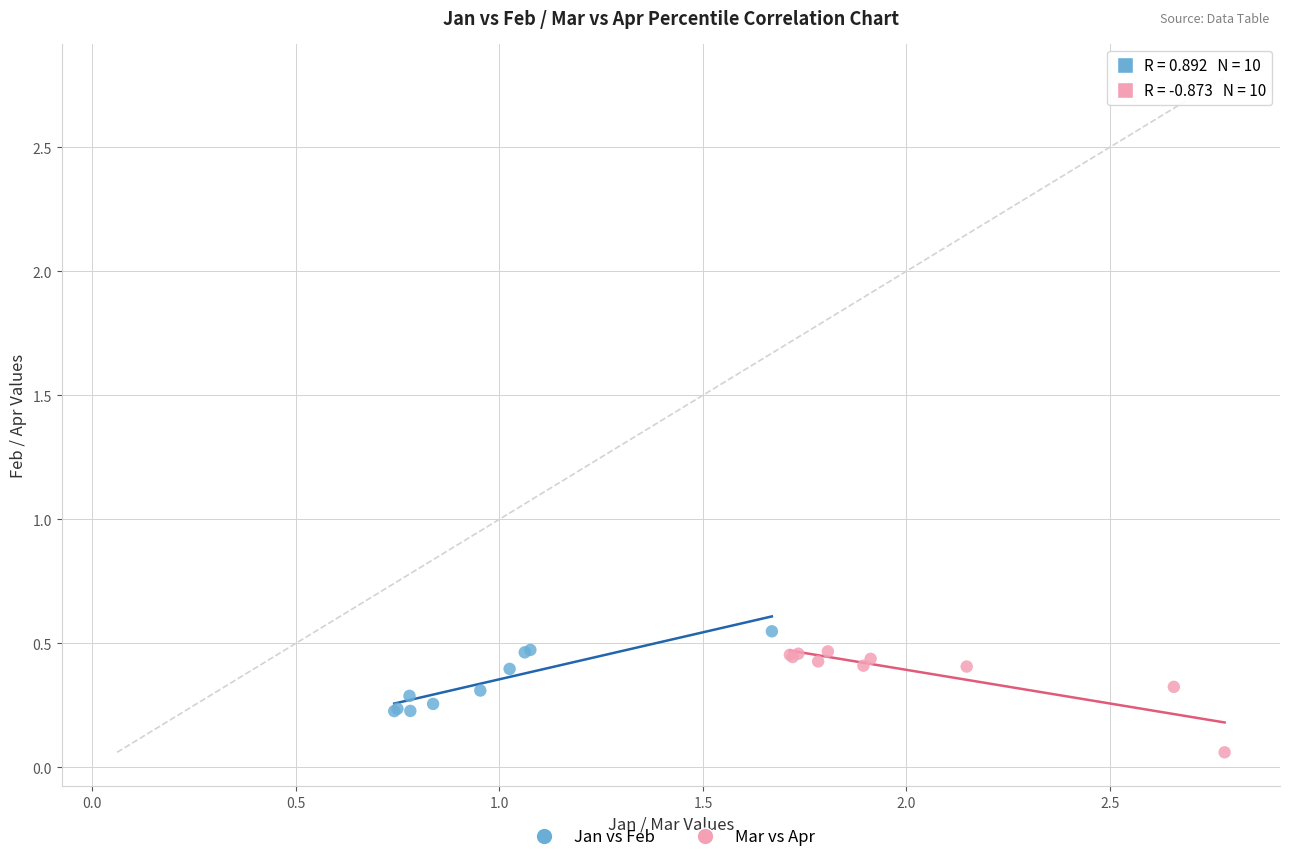

Which series has the largest Y range (max minus min)?

Mar vs Apr